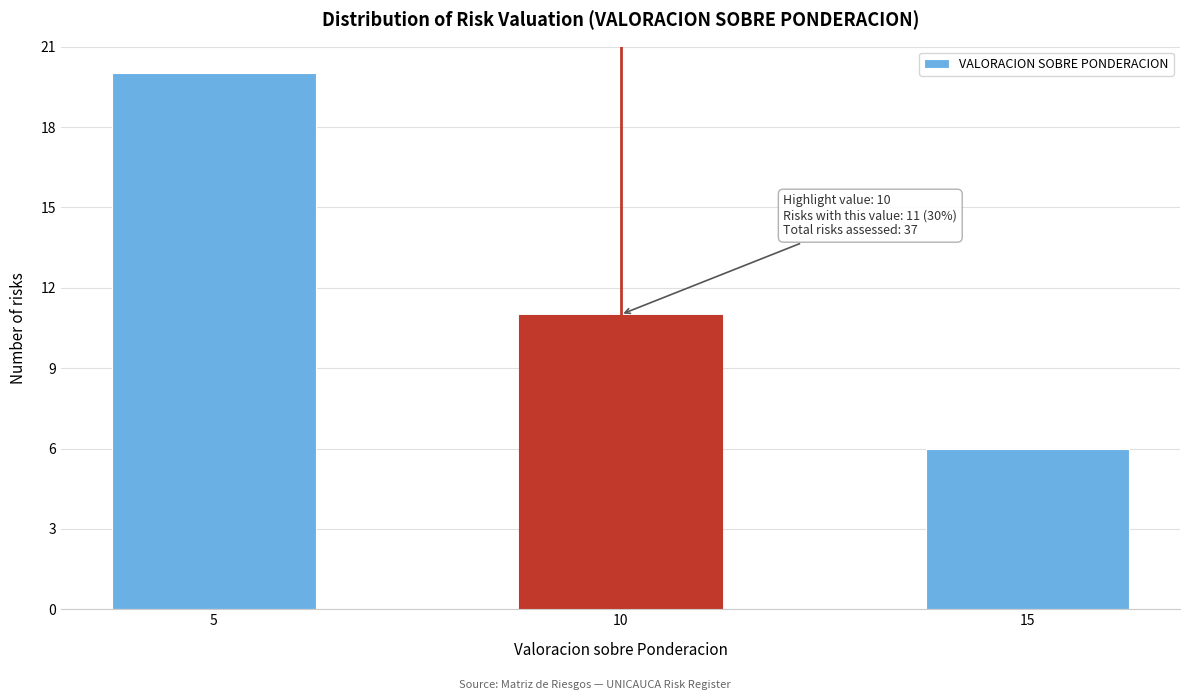

Reading left to right, what are all the values shown in this chart?

5=20	10=11	15=6